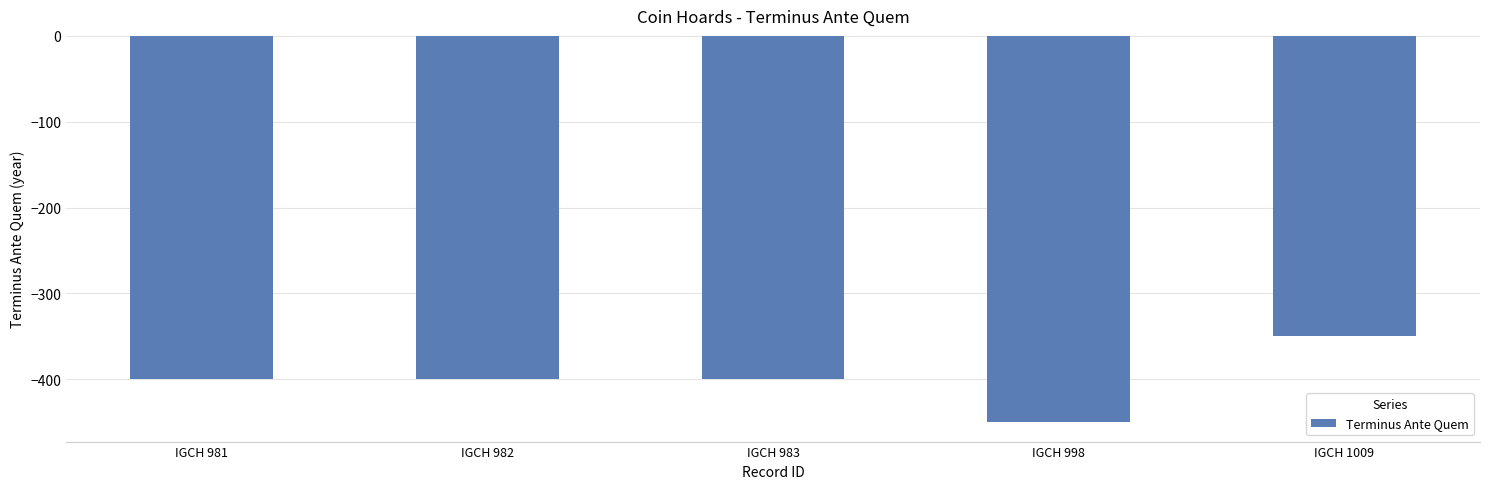

What is the smallest value displayed?

-450